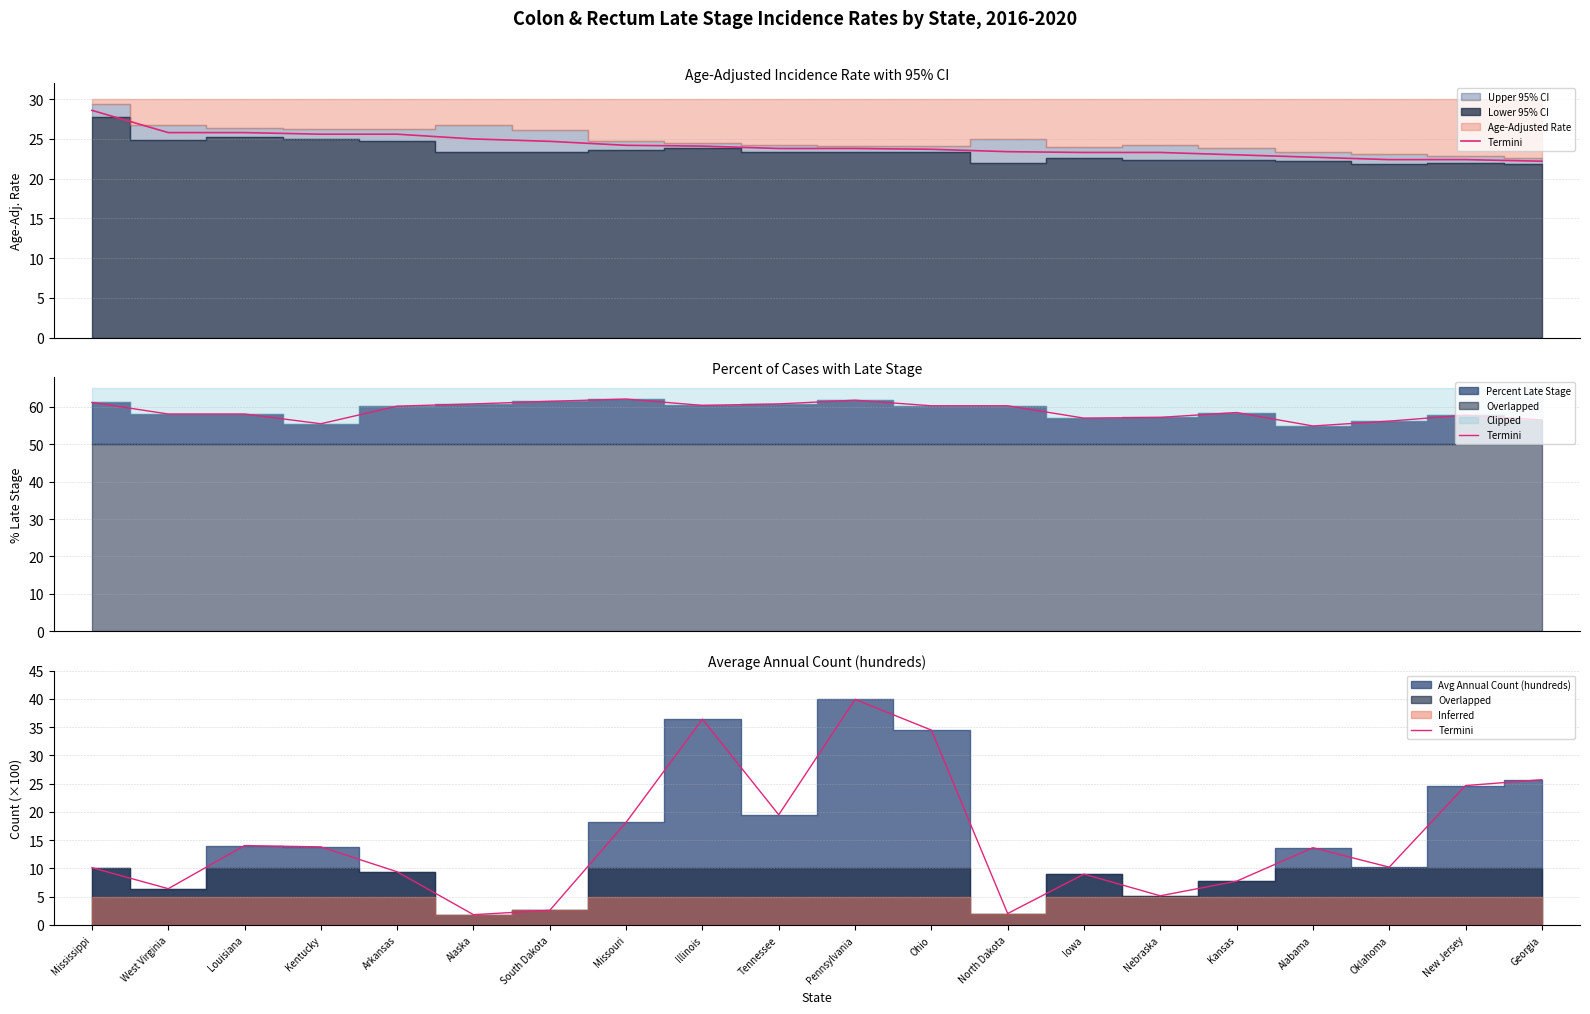

Which category has the lowest value across all series?

Alaska